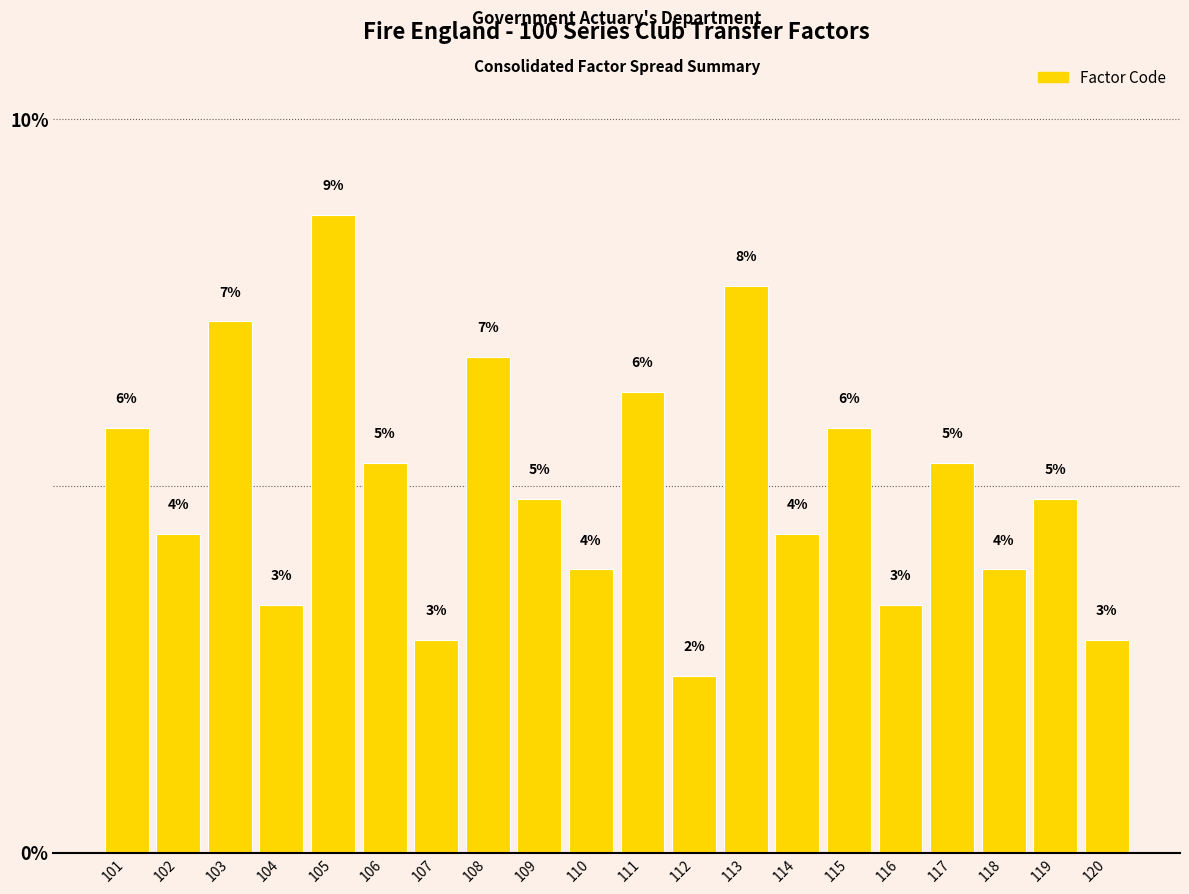

At which category does the chart reach its minimum across all series?

112